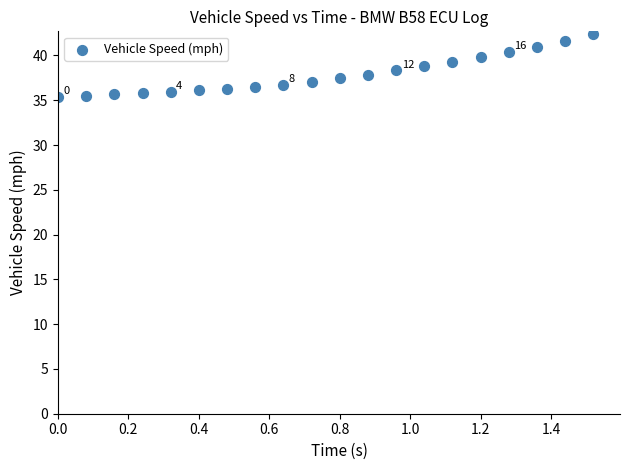

What is the range of X values (max minus min)?

1.5